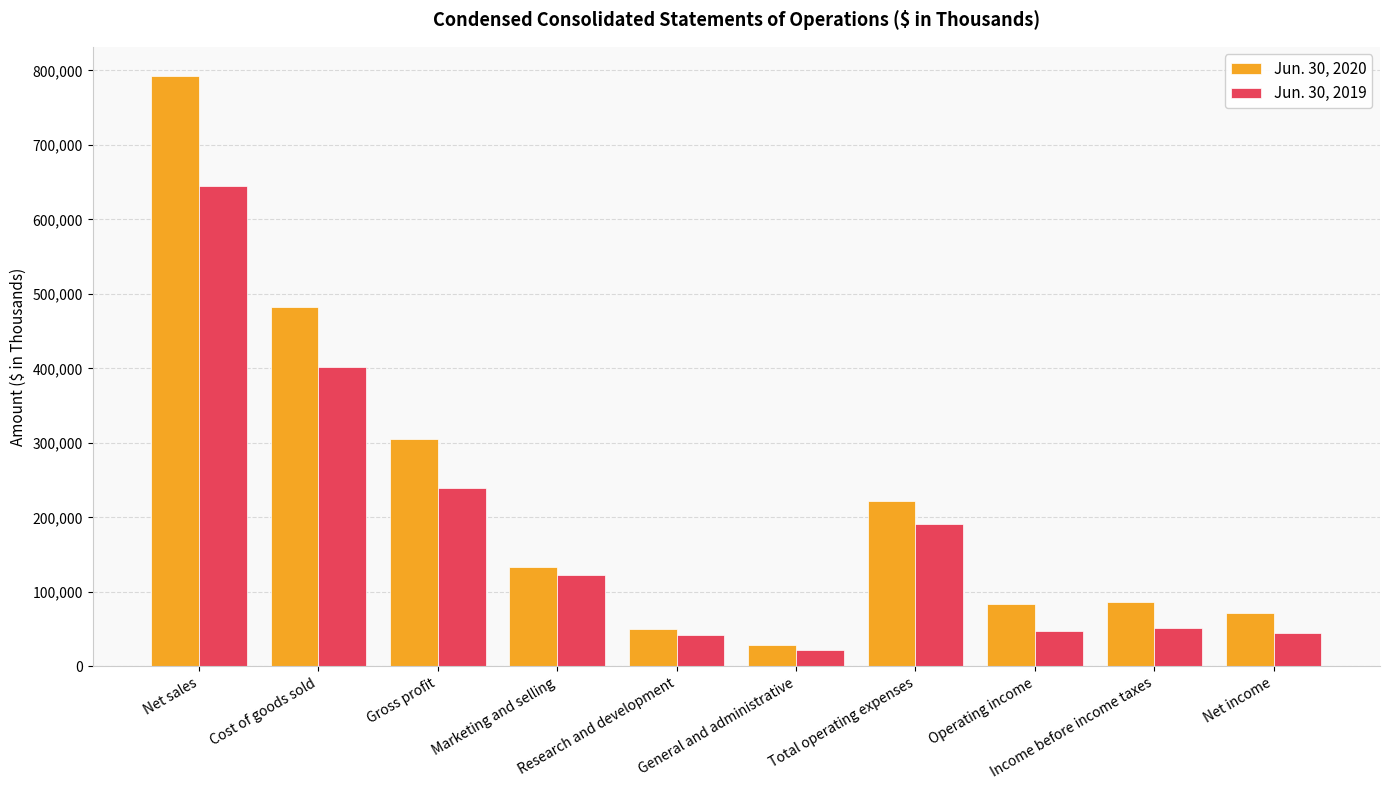

What is the average value of the Jun. 30, 2020 series?

225618